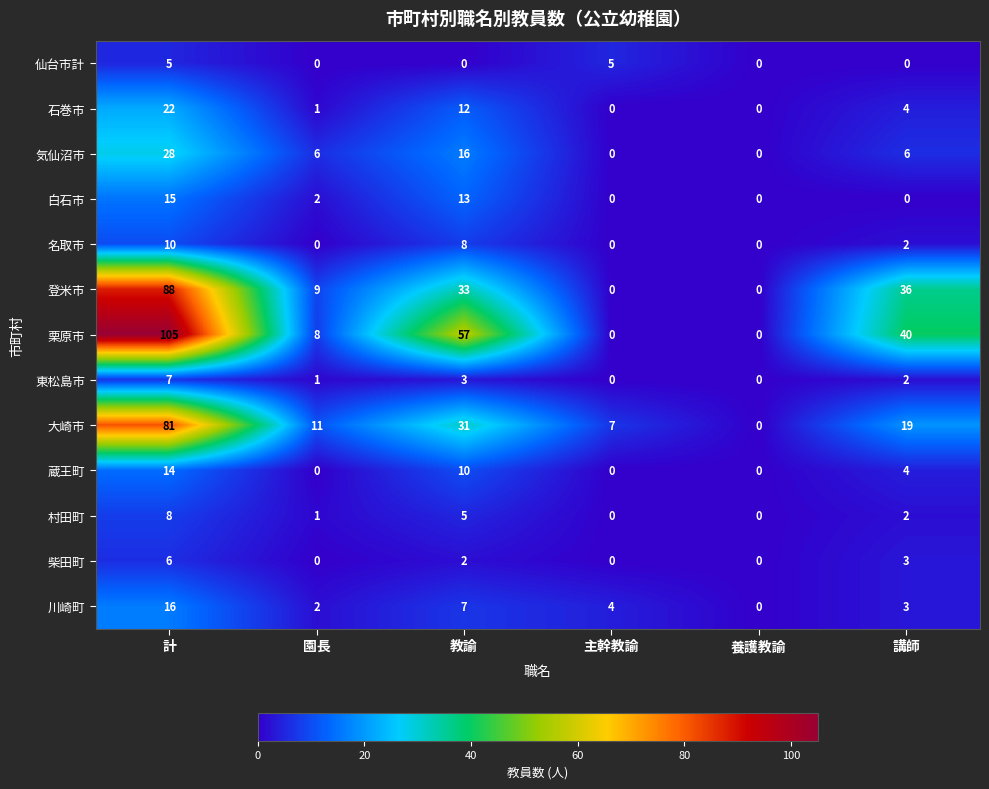

At which label does 柴田町 reach its peak?

計